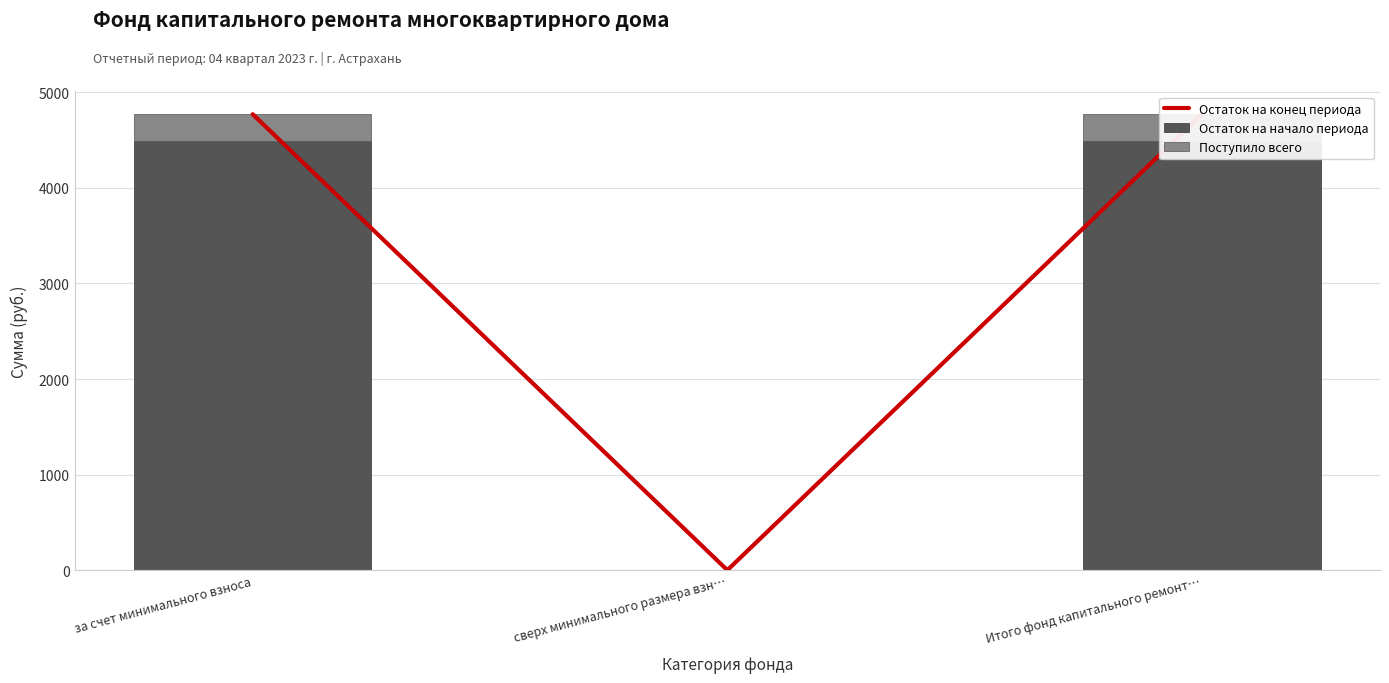

Is the value of Остаток на начало периода at сверх минимального размера взн… greater than the value of Остаток на конец периода at Итого фонд капитального ремонт…?

No